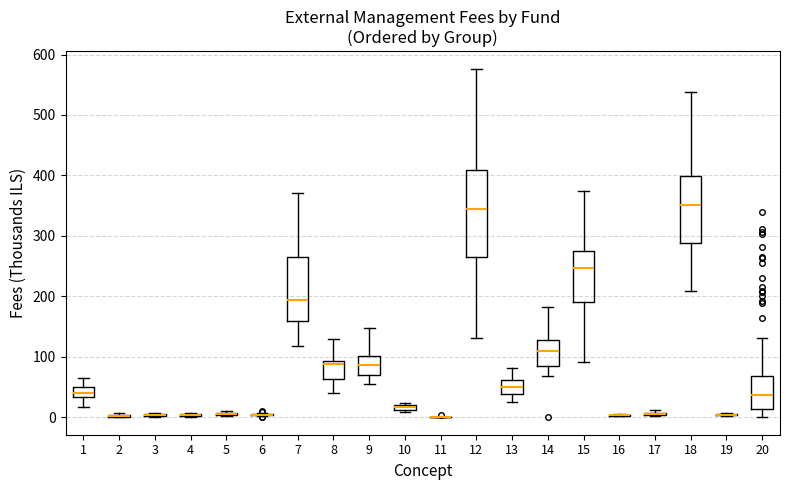

Comparing the boxes themselves (not the whiskers), which one is the tallest?

12